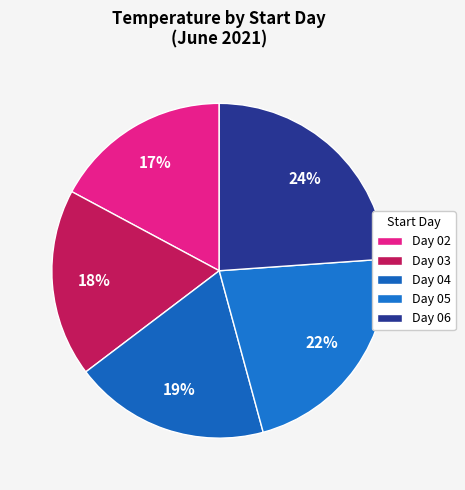

Count the number of slices in the pie.

5